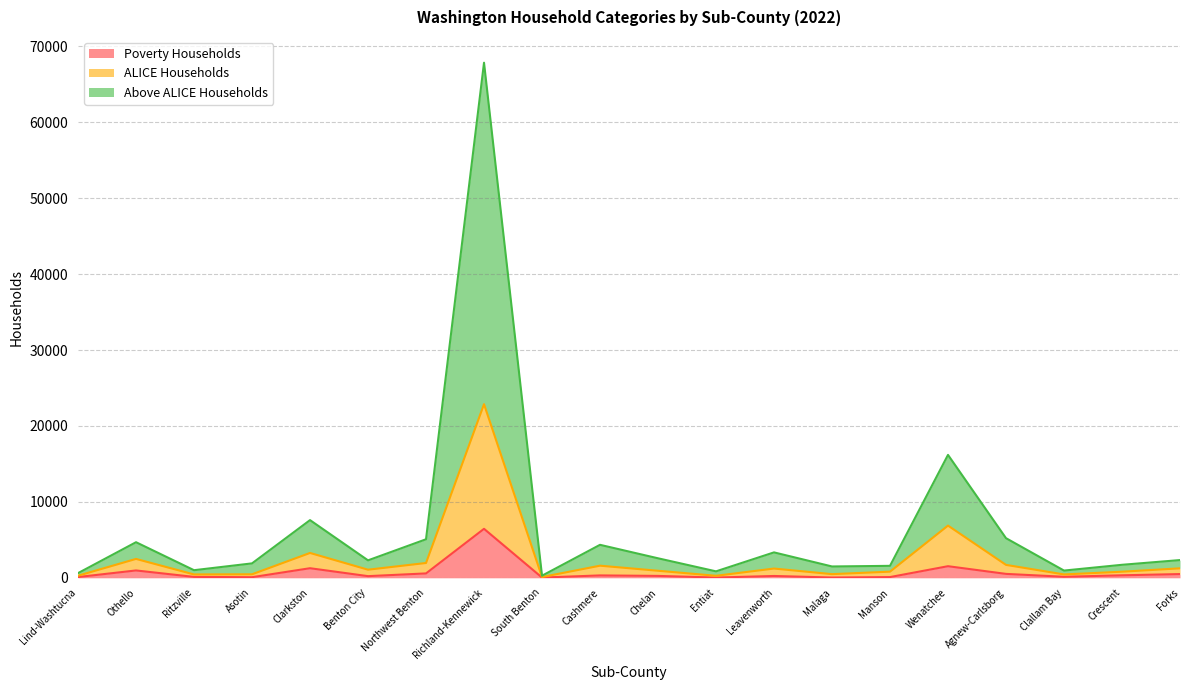

Which series has the largest range (max minus min)?

Above ALICE Households